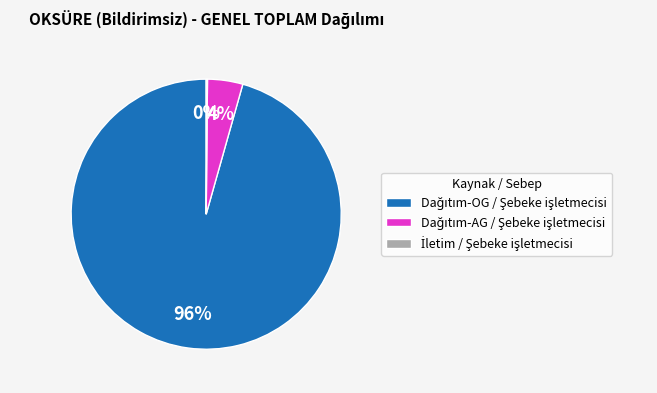

To the nearest percent, what is the average slice percentage?

33%